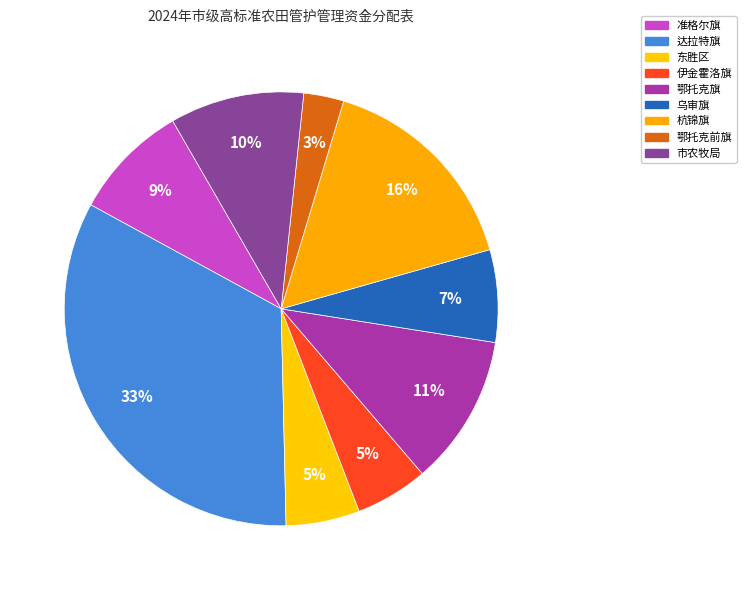

To the nearest percent, what is the average slice percentage?

11%